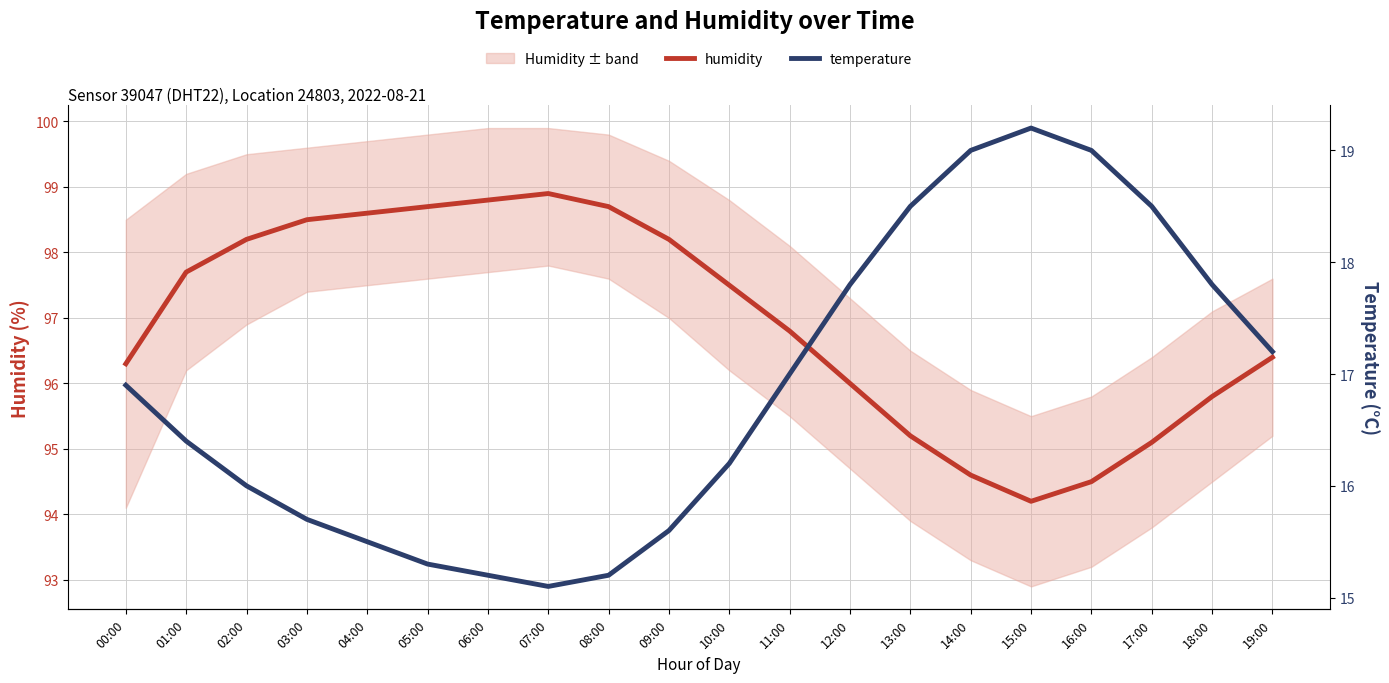

Which series has the largest range (max minus min)?

humidity